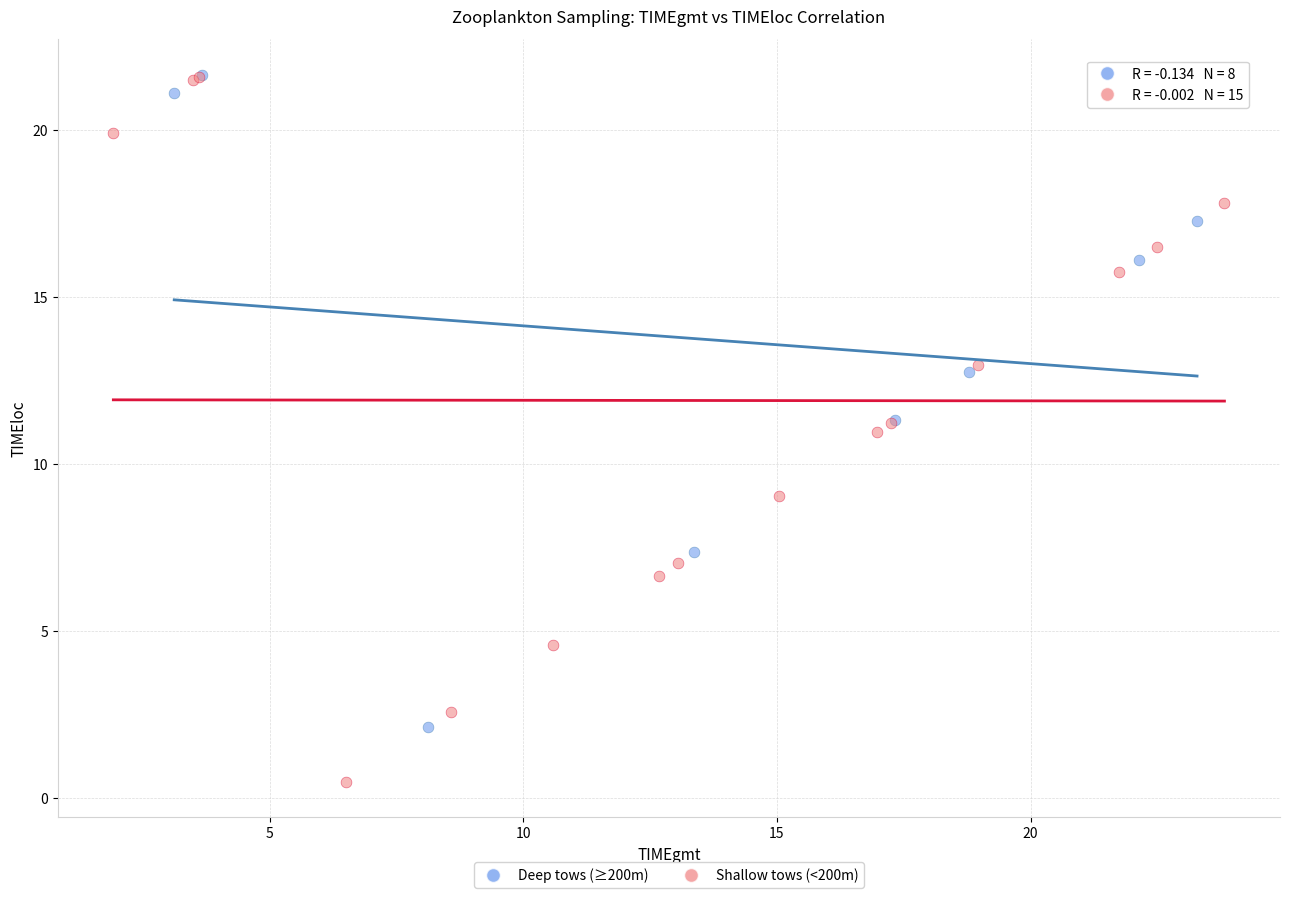

Which series reaches the minimum Y coordinate?

Shallow tows (<200m)